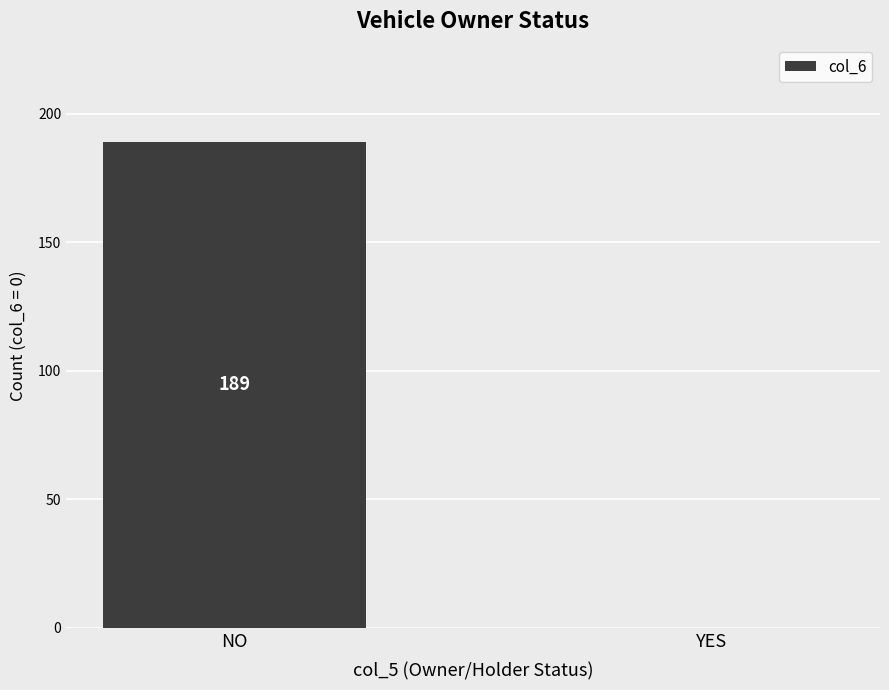

How many values are above zero?

1